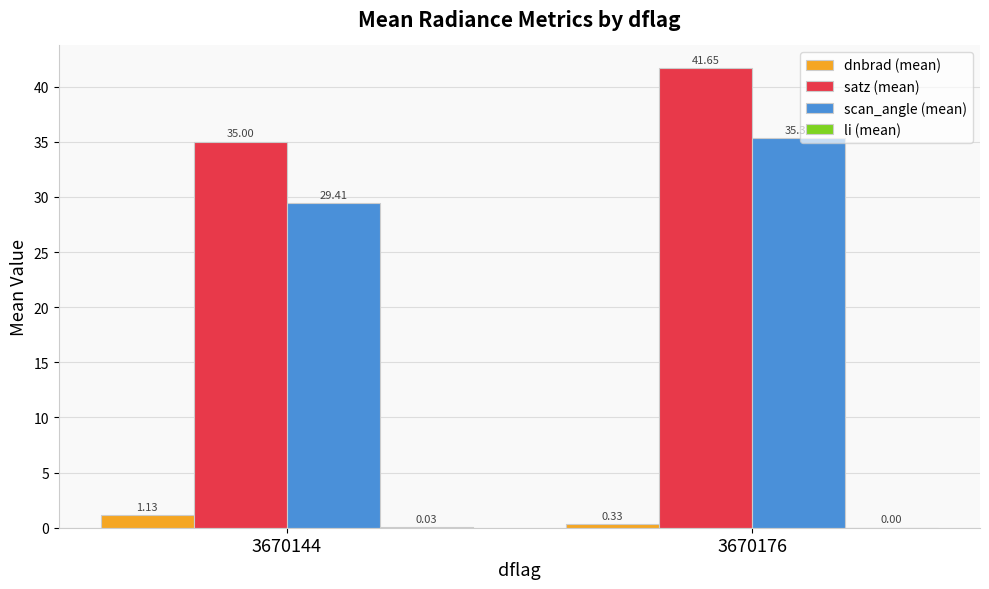

What is the approximate value of satz (mean) at 3670144?

35.0